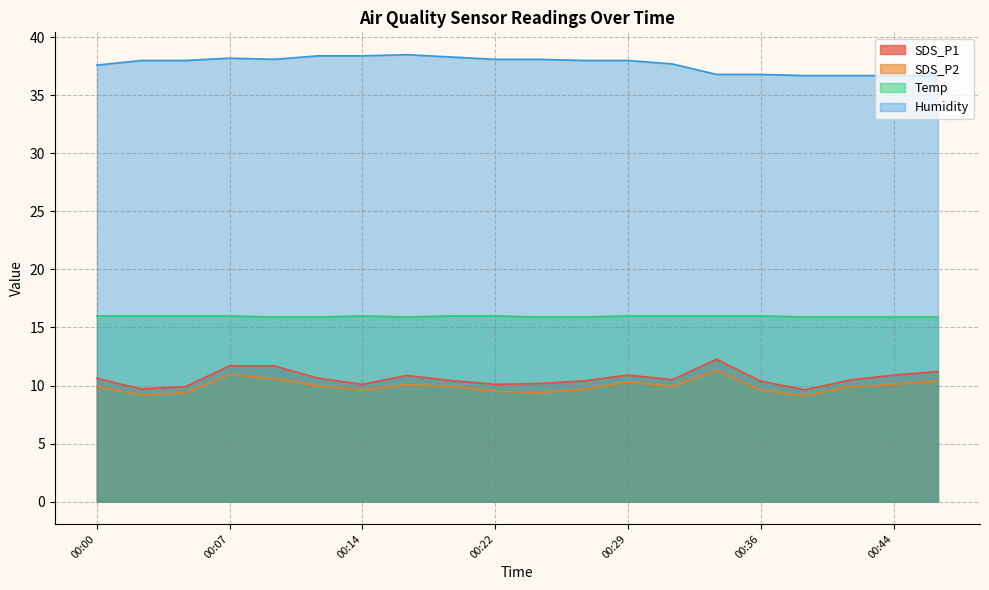

How many values in the Humidity series exceed 38?

8